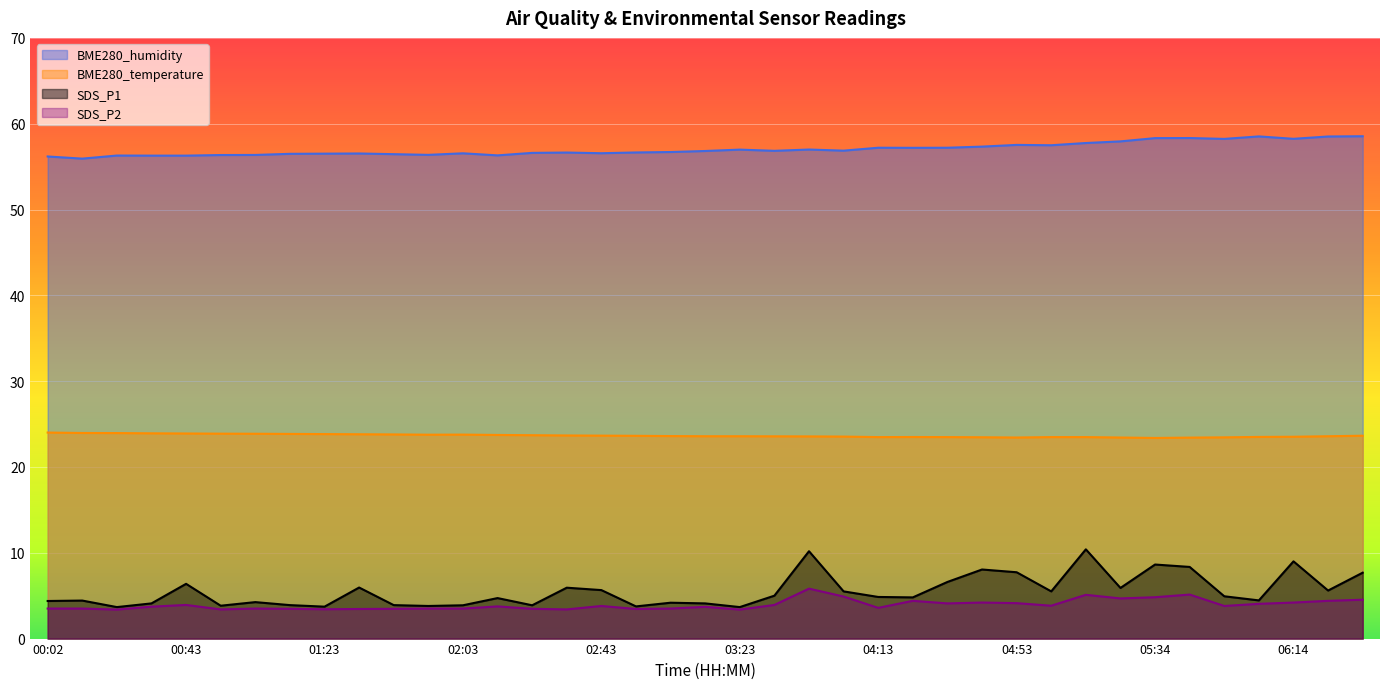

Reading left to right, what are all the values shown in this chart?

BME280_temperature: 24.0	24.0	23.9	23.9	23.9	23.9	23.9	23.9	23.8	23.8	23.8	23.8	23.8	23.7	23.7	23.7	23.6	23.6	23.6	23.6	23.6	23.6	23.6	23.5	23.5	23.5	23.5	23.5	23.4	23.5	23.5	23.4	23.4	23.4	23.4	23.5	23.5	23.6	23.6
BME280_humidity: 56.2	55.9	56.3	56.3	56.3	56.4	56.4	56.5	56.5	56.5	56.5	56.4	56.5	56.3	56.6	56.6	56.6	56.6	56.7	56.8	57.0	56.8	57.0	56.9	57.2	57.2	57.2	57.3	57.5	57.5	57.8	57.9	58.3	58.3	58.2	58.5	58.2	58.5	58.5
SDS_P1: 4.4	4.4	3.7	4.1	6.4	3.8	4.2	3.9	3.7	6.0	3.9	3.8	3.9	4.7	3.9	5.9	5.7	3.8	4.2	4.1	3.7	5.0	10.2	5.5	4.8	4.8	6.6	8.1	7.7	5.5	10.4	5.9	8.6	8.3	4.9	4.5	9.0	5.6	7.7
SDS_P2: 3.5	3.5	3.4	3.7	3.9	3.4	3.5	3.5	3.4	3.5	3.5	3.5	3.5	3.8	3.5	3.4	3.8	3.5	3.5	3.7	3.4	3.9	5.8	4.9	3.6	4.4	4.1	4.2	4.1	3.8	5.1	4.7	4.8	5.1	3.8	4.0	4.2	4.4	4.5